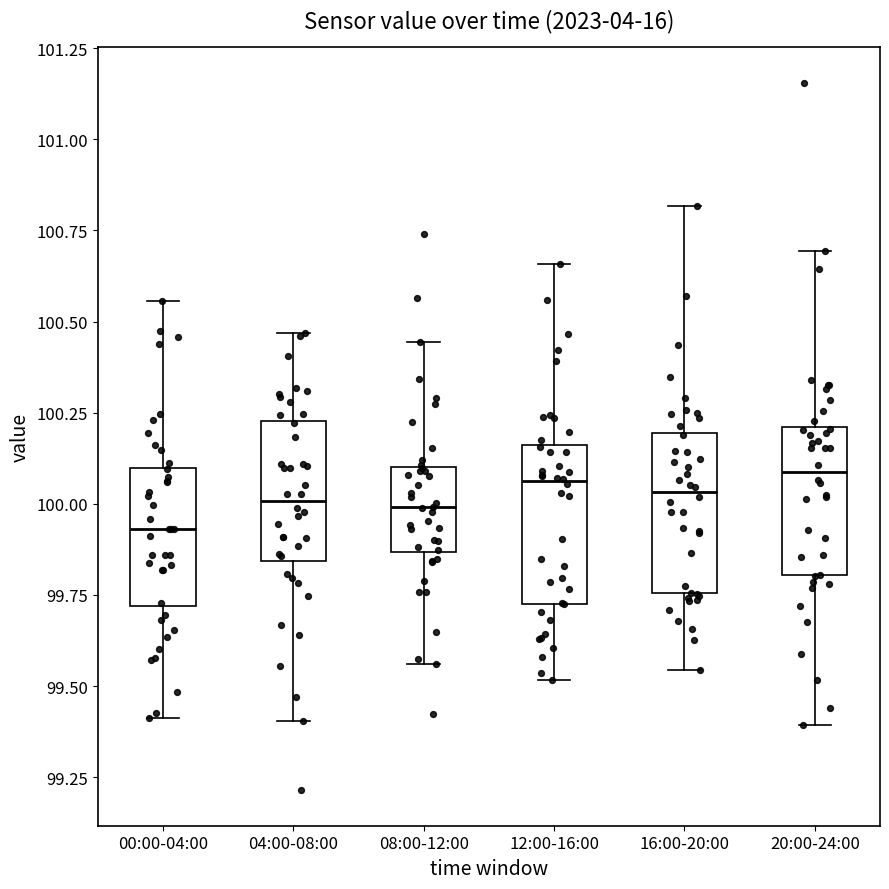

Reading left to right, read every box against the y-axis: the position of its median line, the range the box covers, and the ends of its whiskers. The values are not printed on the chart, so give them approximately, as read against the axis.

00:00-04:00: median 99.95, box 99.70 to 100.10, whiskers 99.40 to 100.55
04:00-08:00: median 100.00, box 99.85 to 100.25, whiskers 99.40 to 100.45
08:00-12:00: median 100.00, box 99.85 to 100.10, whiskers 99.55 to 100.45
12:00-16:00: median 100.05, box 99.75 to 100.15, whiskers 99.50 to 100.65
16:00-20:00: median 100.05, box 99.75 to 100.20, whiskers 99.55 to 100.80
20:00-24:00: median 100.10, box 99.80 to 100.20, whiskers 99.40 to 100.70